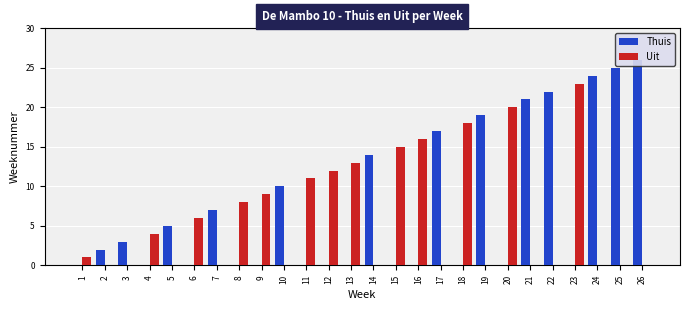

Rank the series by their maximum value, from highest to lowest.

Thuis, Uit